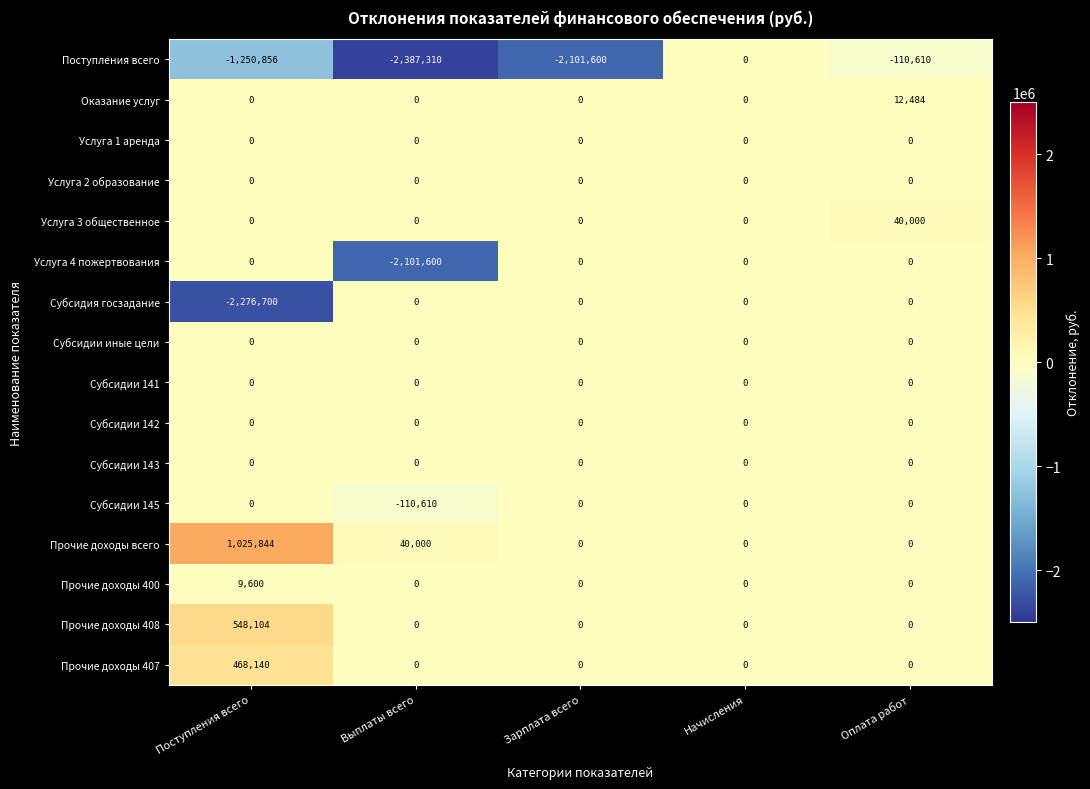

What is the average value of the Поступления всего series?

-1170075